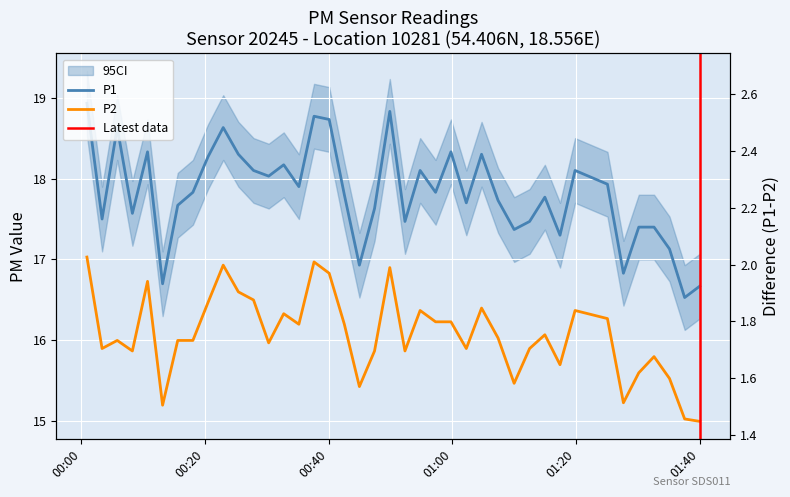

True or false: P2 has a value of 5.9 at 11.

False